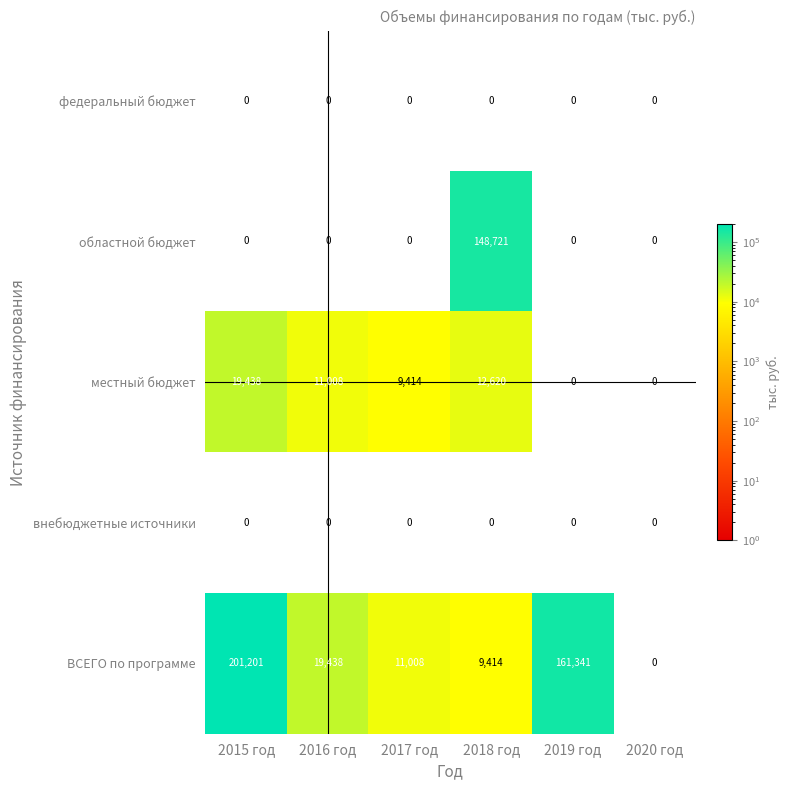

Reading left to right, transcribe all the data shown in this chart.

федеральный бюджет: 0	0	0	0	0	0
областной бюджет: 0	0	0	148721	0	0
местный бюджет: 19438	11008	9414	12620	0	0
внебюджетные источники: 0	0	0	0	0	0
ВСЕГО по программе: 201201	19438	11008	9414	161341	0